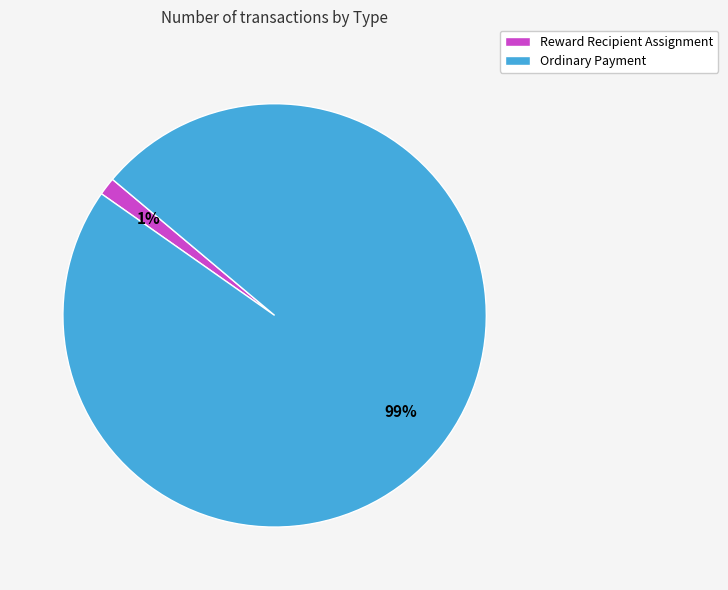

Rank the categories by value from highest to lowest.

Ordinary Payment, Reward Recipient Assignment